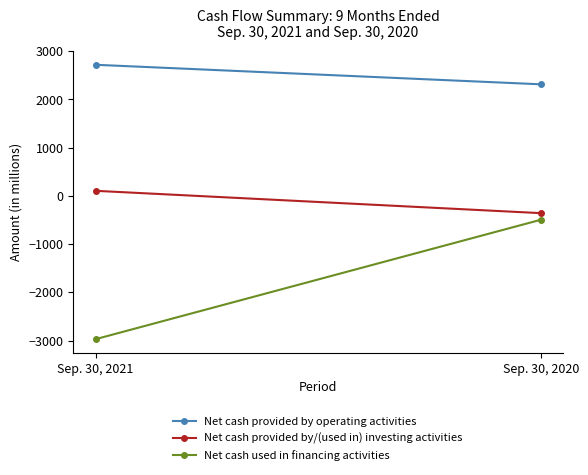

What is the total value across all series at Sep. 30, 2020?

1463